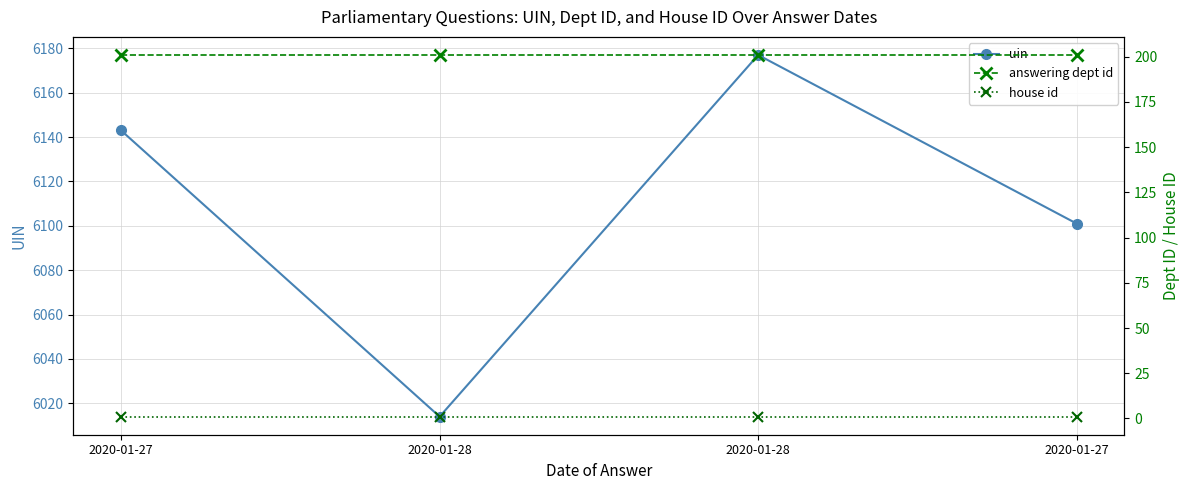

What is the lowest value of the uin series?

6014